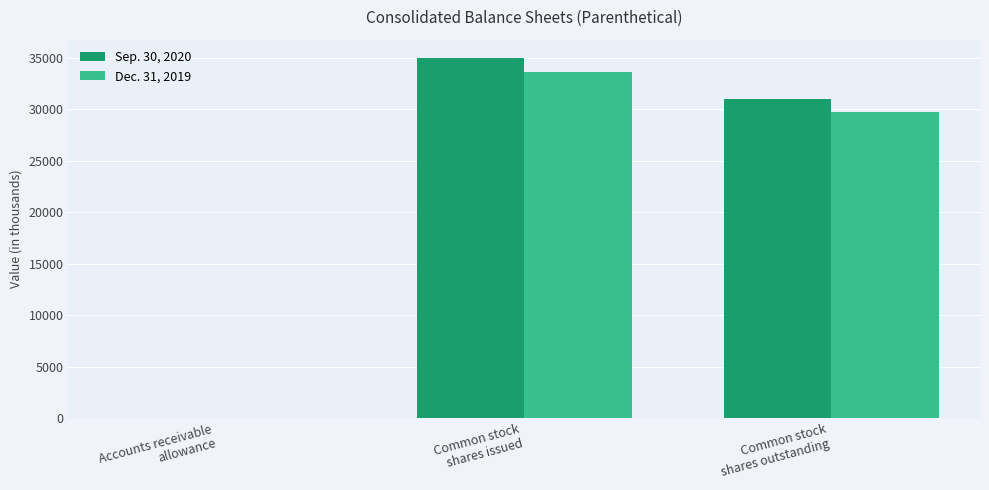

List the labels in order of Dec. 31, 2019 value, smallest first.

Accounts receivable
allowance, Common stock
shares outstanding, Common stock
shares issued